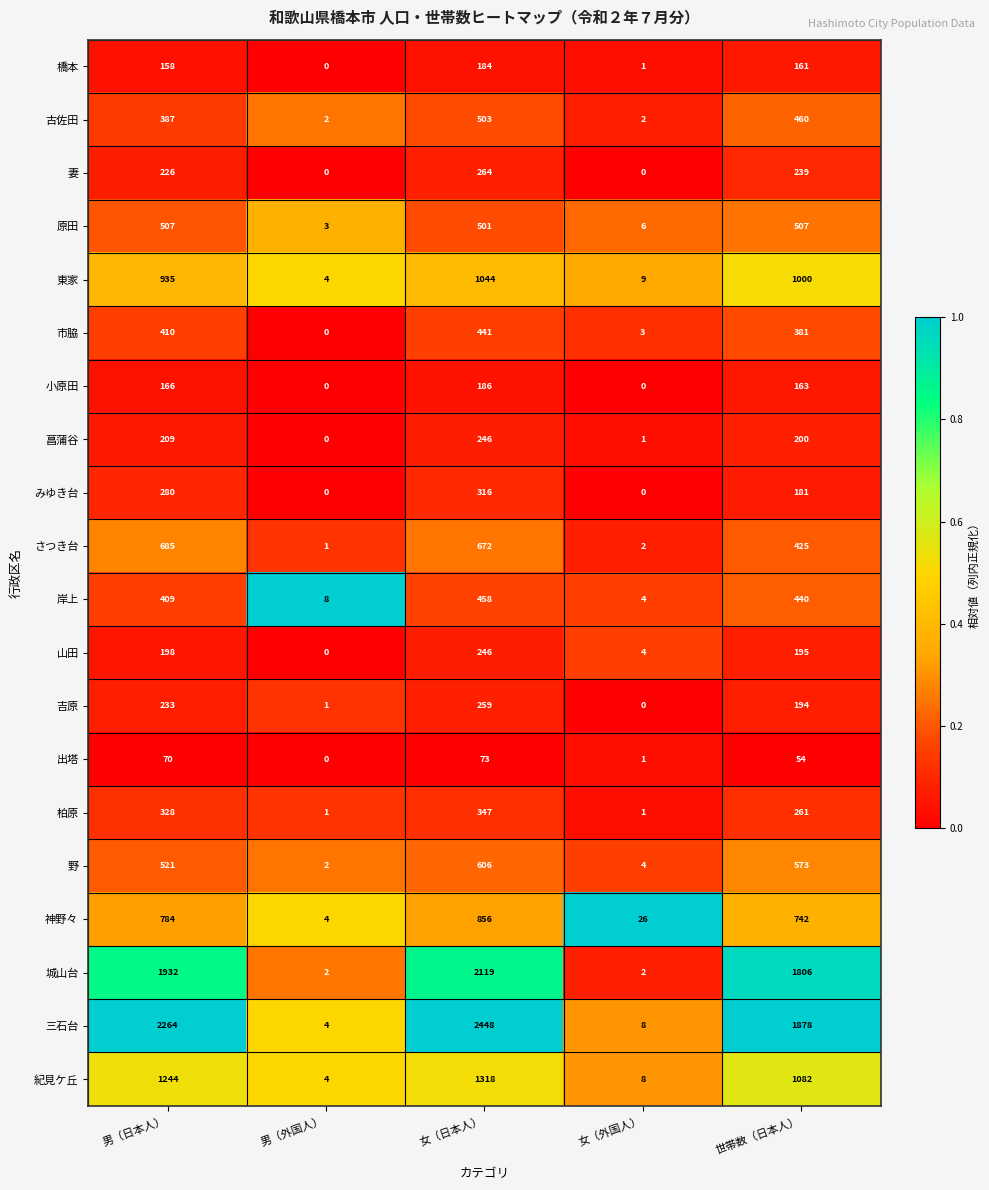

Where does the 柏原 series first go above 261?

男（日本人）